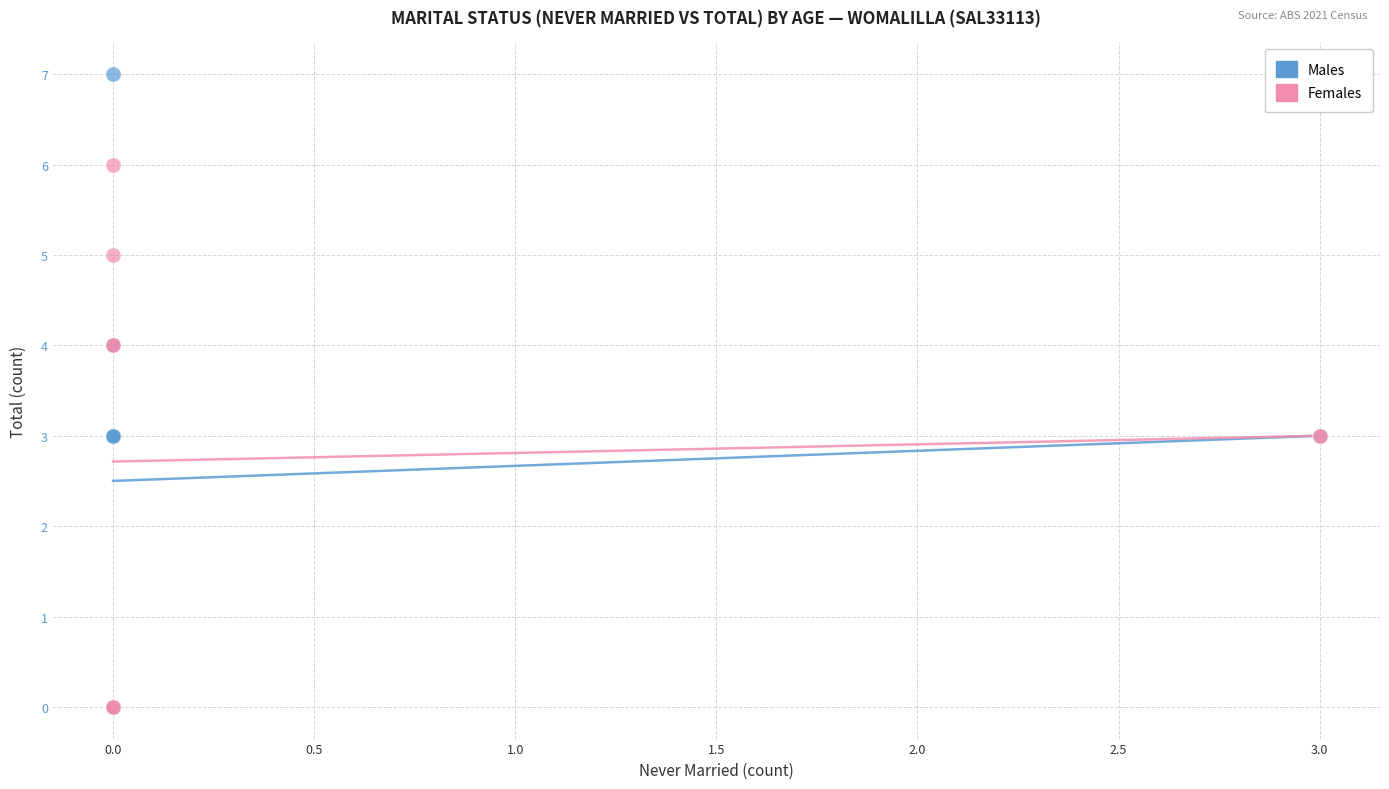

Which series has the widest spread of Y values?

Males